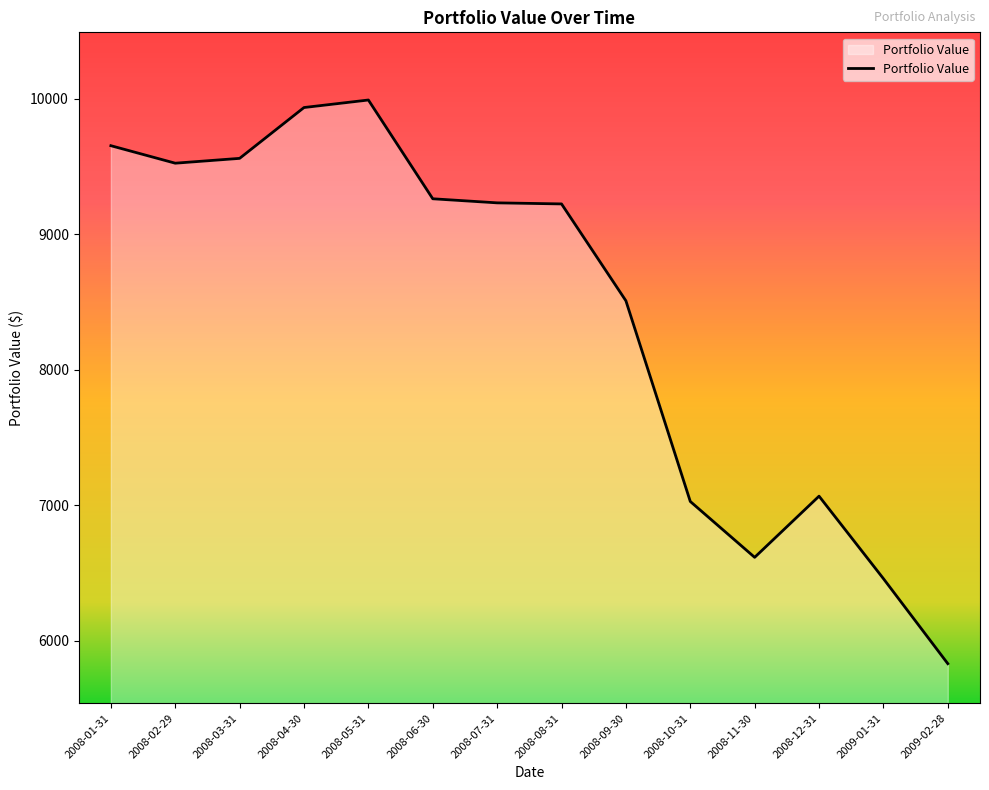

How many lines are shown in the chart?

1